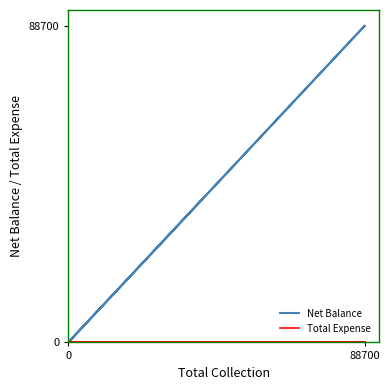

Which series changed the most between 88700 and 2?

Net Balance